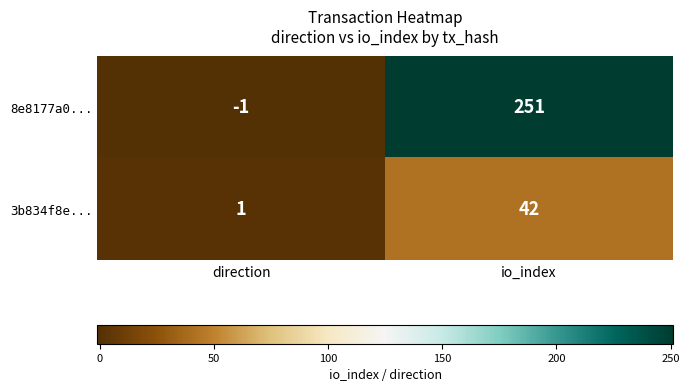

The 8e8177a0... series shows 100 at io_index. True or false?

False